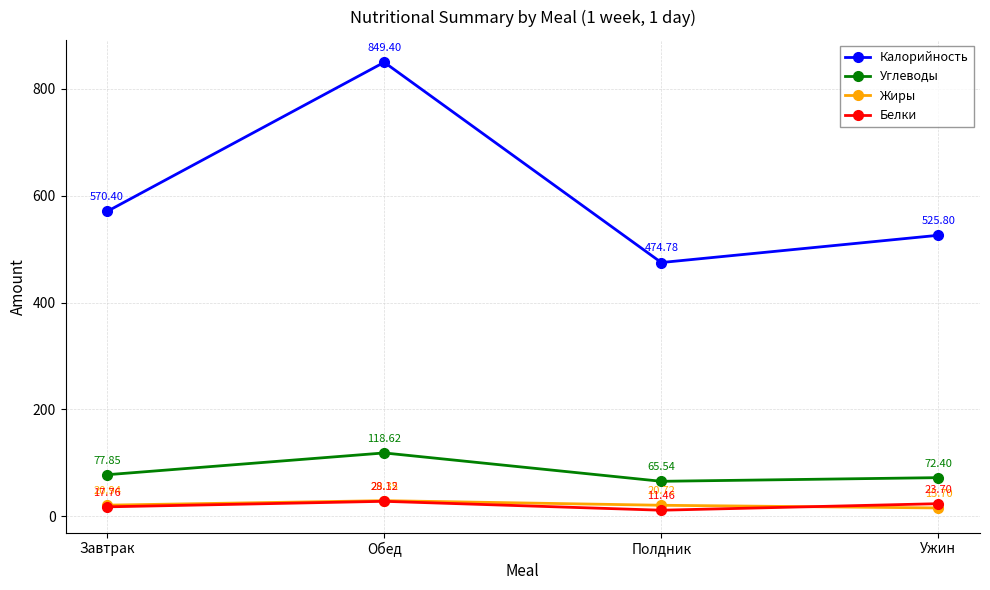

Which series has the largest total across all categories?

Калорийность